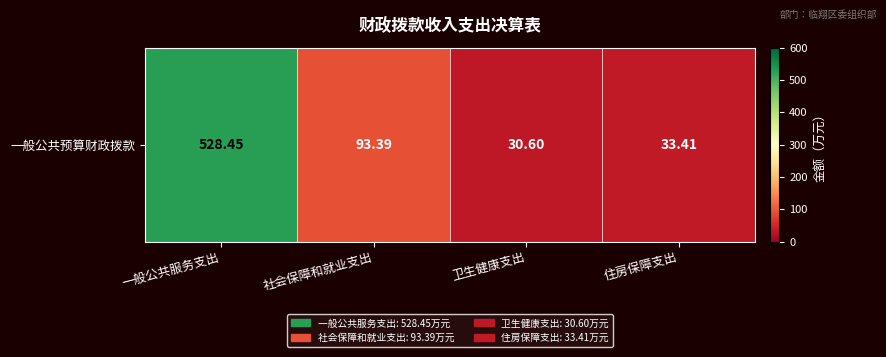

At which label is the value closest to 279?

社会保障和就业支出